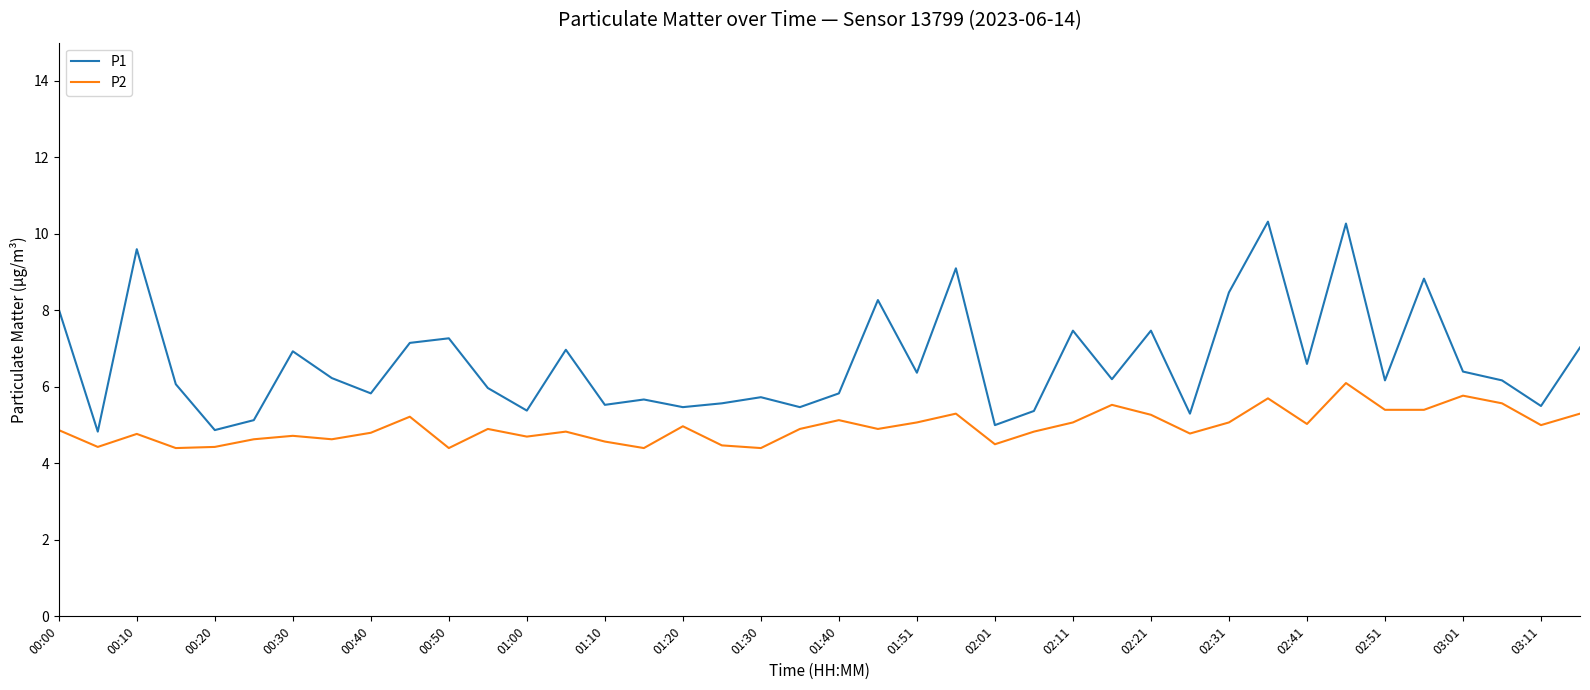

What is the maximum value for P1?

10.3